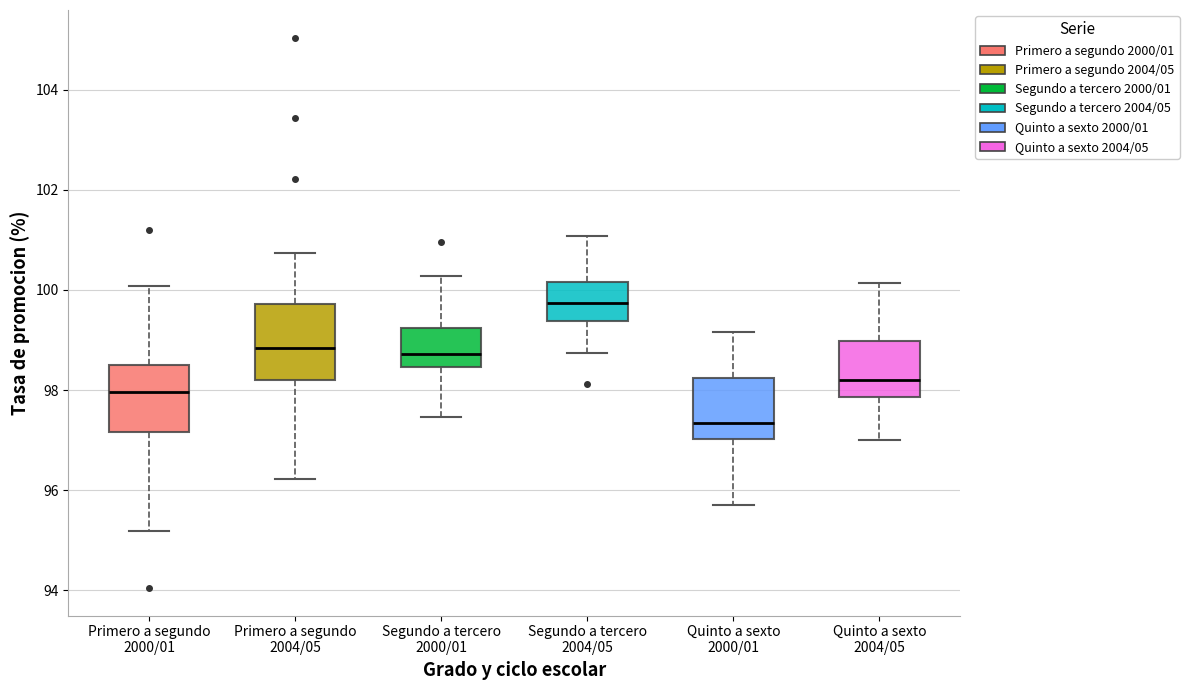

Reading left to right, read every box against the y-axis: the position of its median line, the range the box covers, and the ends of its whiskers. The values are not printed on the chart, so give them approximately, as read against the axis.

Primero a segundo 2000/01: median 98.0, box 97.2 to 98.4, whiskers 95.2 to 100.0
Primero a segundo 2004/05: median 98.8, box 98.2 to 99.8, whiskers 96.2 to 100.8
Segundo a tercero 2000/01: median 98.8, box 98.4 to 99.2, whiskers 97.4 to 100.2
Segundo a tercero 2004/05: median 99.8, box 99.4 to 100.2, whiskers 98.8 to 101.0
Quinto a sexto 2000/01: median 97.4, box 97.0 to 98.2, whiskers 95.6 to 99.2
Quinto a sexto 2004/05: median 98.2, box 97.8 to 99.0, whiskers 97.0 to 100.2